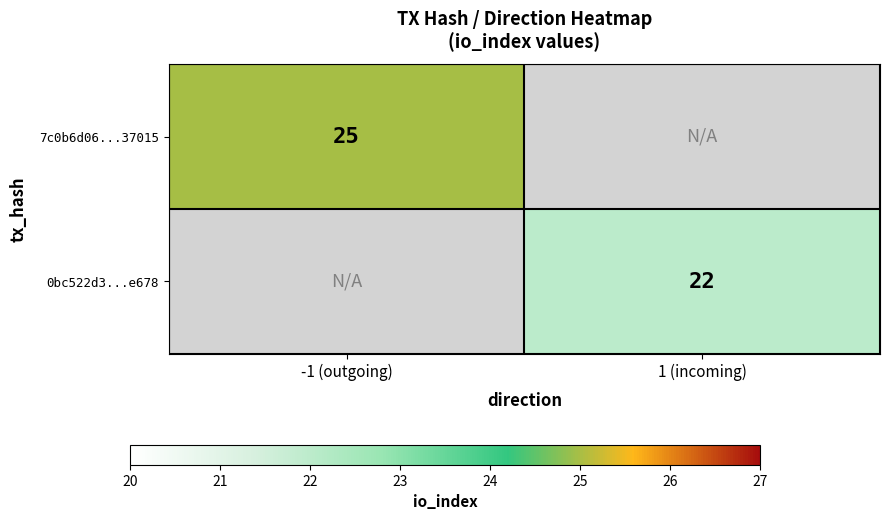

The 7c0b6d06...37015 series shows 7 at -1 (outgoing). True or false?

False